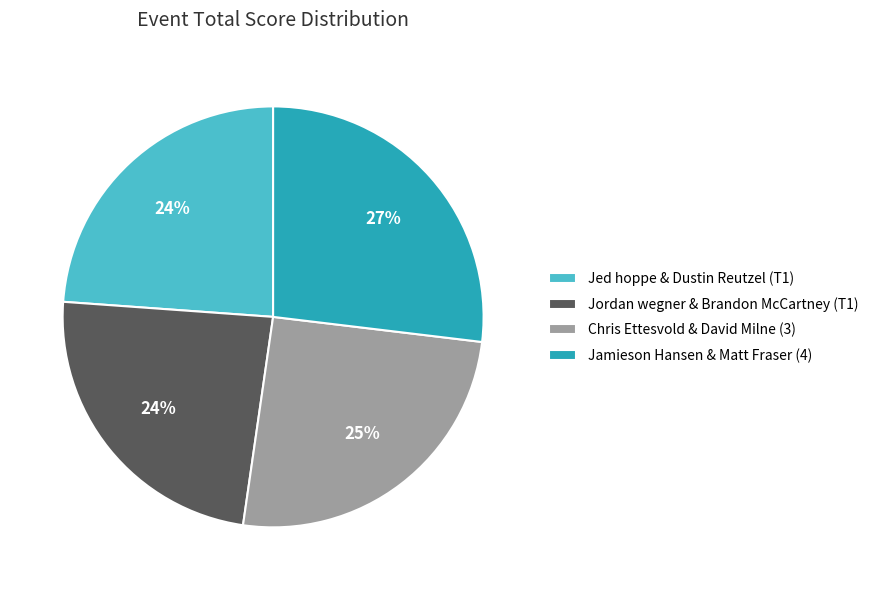

Is the sum of Jed hoppe & Dustin Reutzel (T1) and Jordan wegner & Brandon McCartney (T1) greater than half?

No